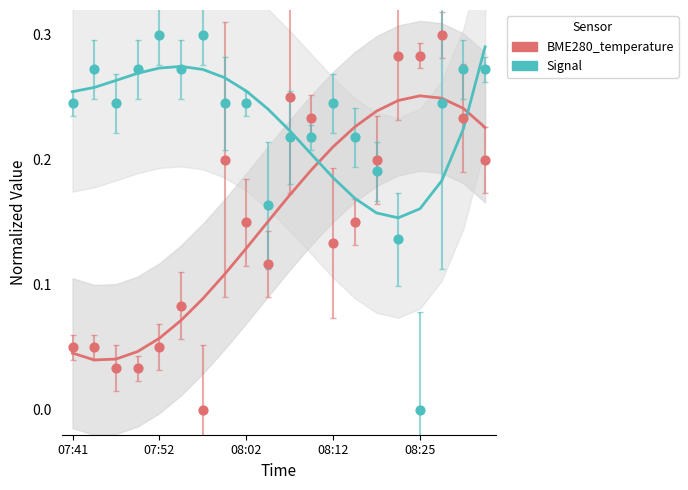

Which series contains the lowest Y value?

BME280_temperature (norm)